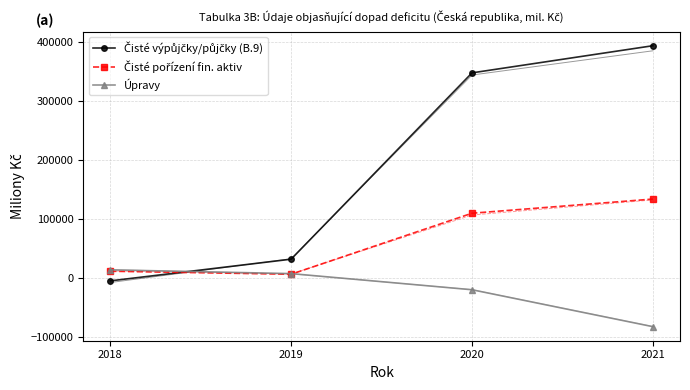

What is the difference between the highest and lowest values at 2020?

367917.5